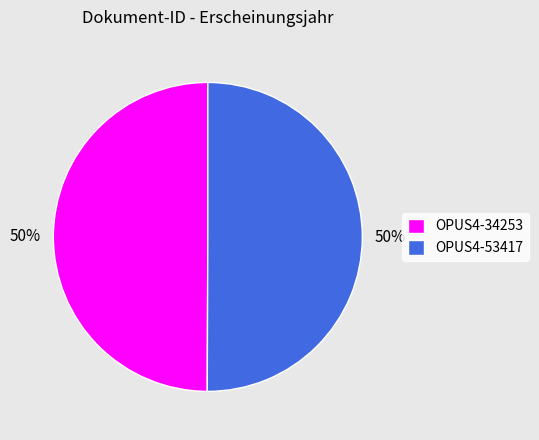

True or false: OPUS4-53417 accounts for 50% of the total.

True